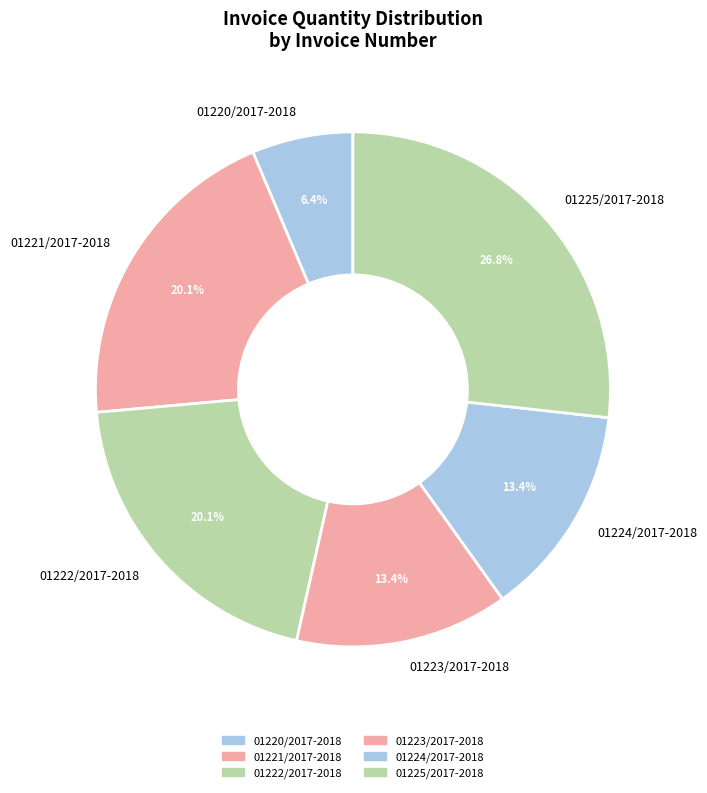

Which has a higher value, 01223/2017-2018 or 01221/2017-2018?

01221/2017-2018